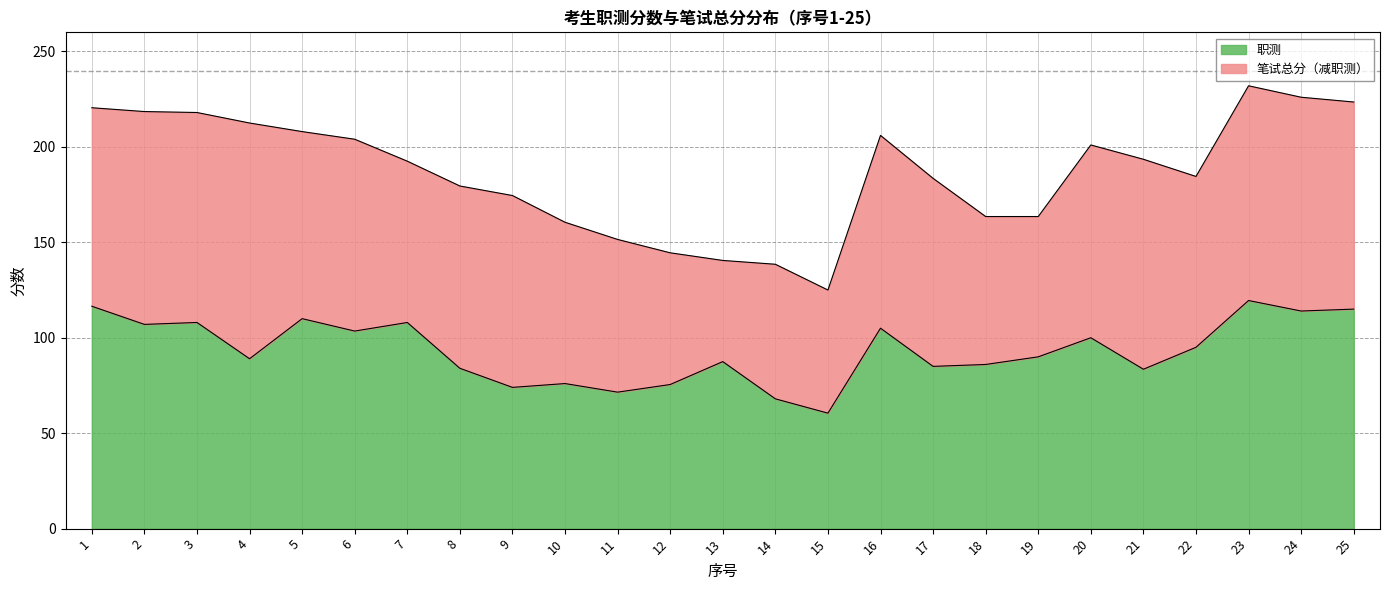

What is the difference between the highest and lowest values at 24?

112.0